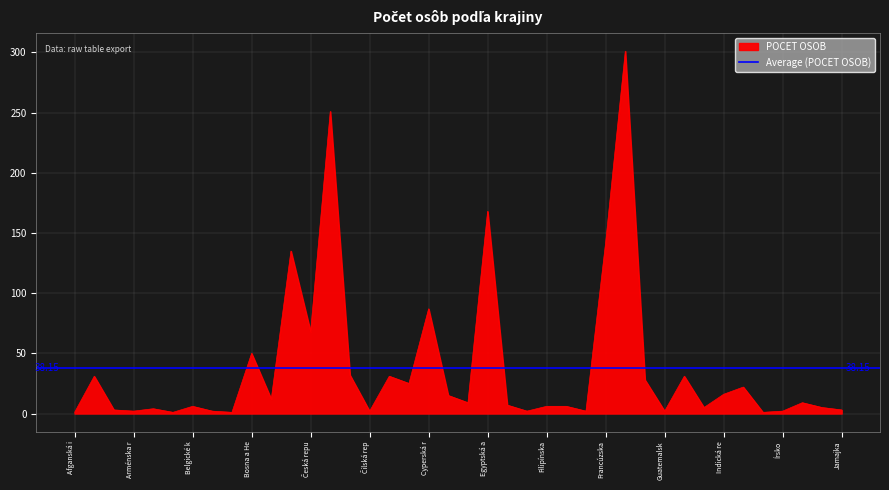

Where is POCET OSOB nearest to the value 151?

Francúzska